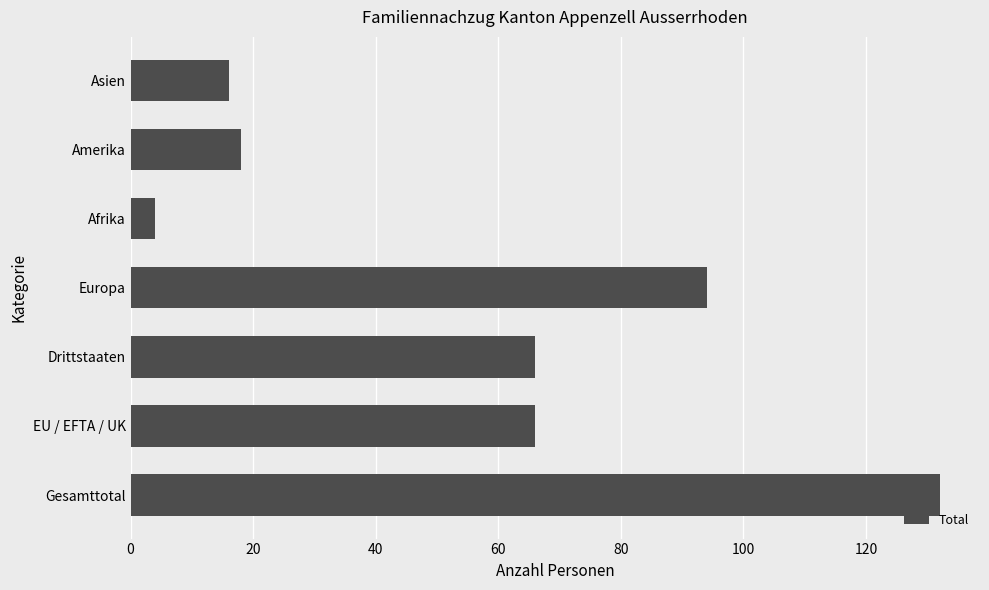

Does the chart contain any negative values?

No